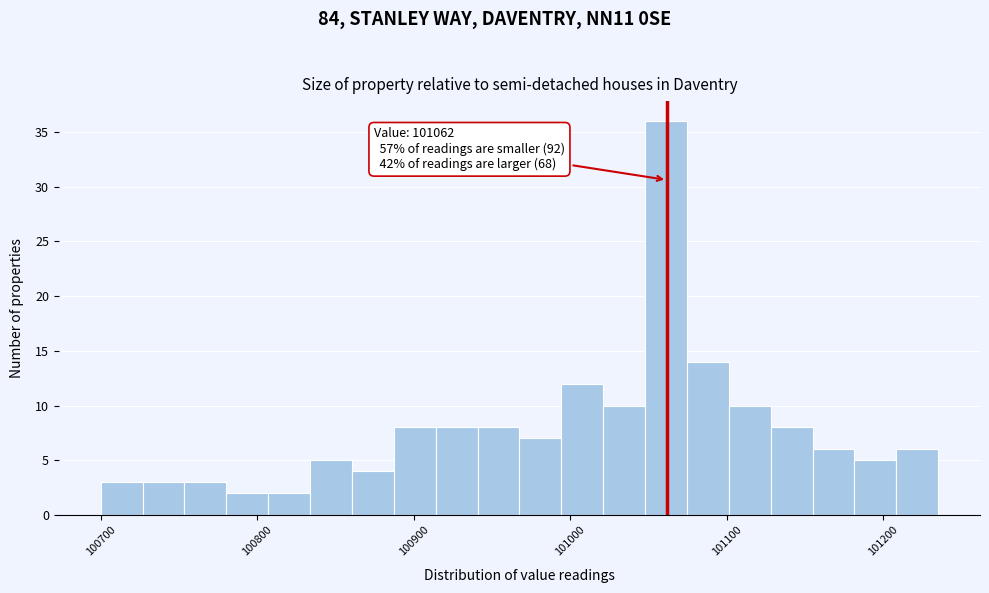

Around what value on the x-axis is the tallest bar? Give the approximate position of its centre, as read against the axis.

101060